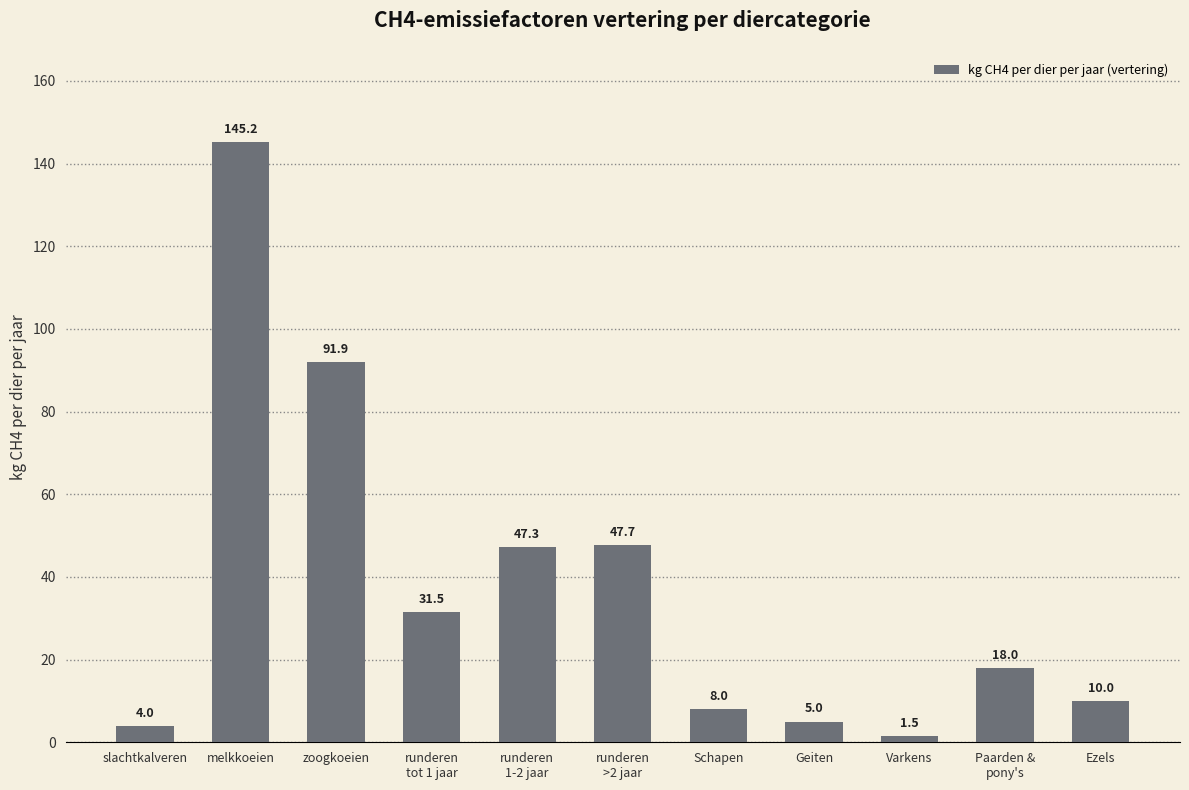

List the labels in order of value, smallest first.

Varkens, slachtkalveren, Geiten, Schapen, Ezels, Paarden &
pony's, runderen
tot 1 jaar, runderen
1-2 jaar, runderen
>2 jaar, zoogkoeien, melkkoeien